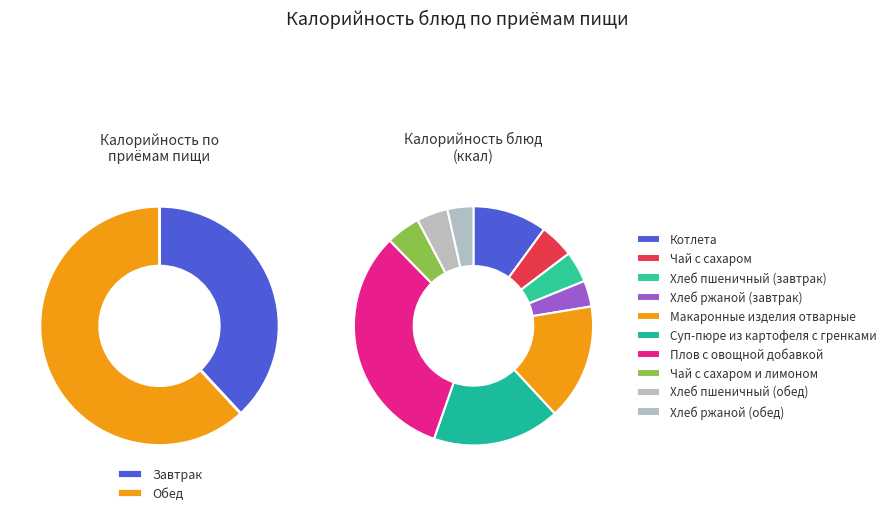

Which slice is the largest?

Плов с овощной добавкой